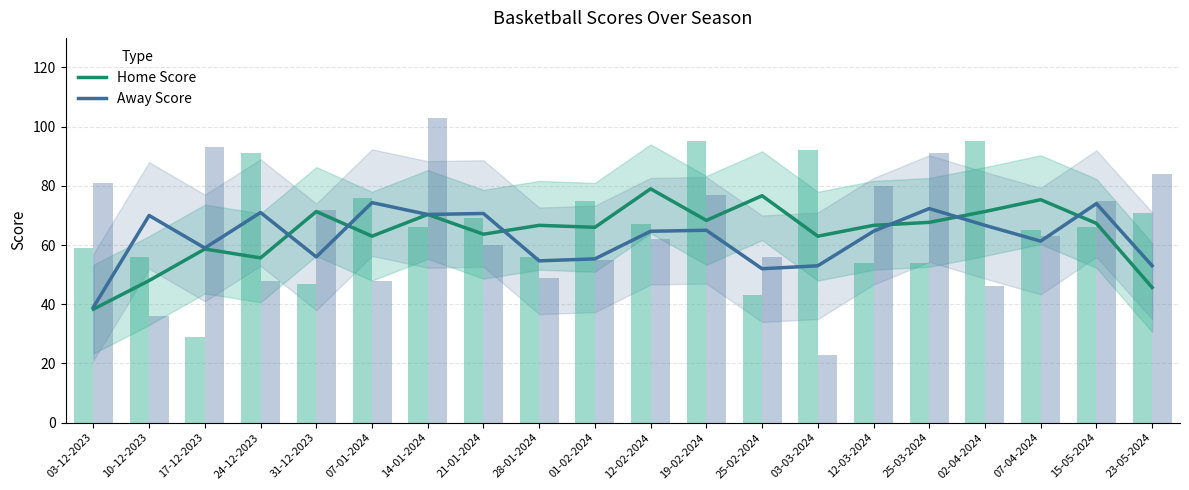

Is it true that Away Score equals 55.3 at 01-02-2024?

True